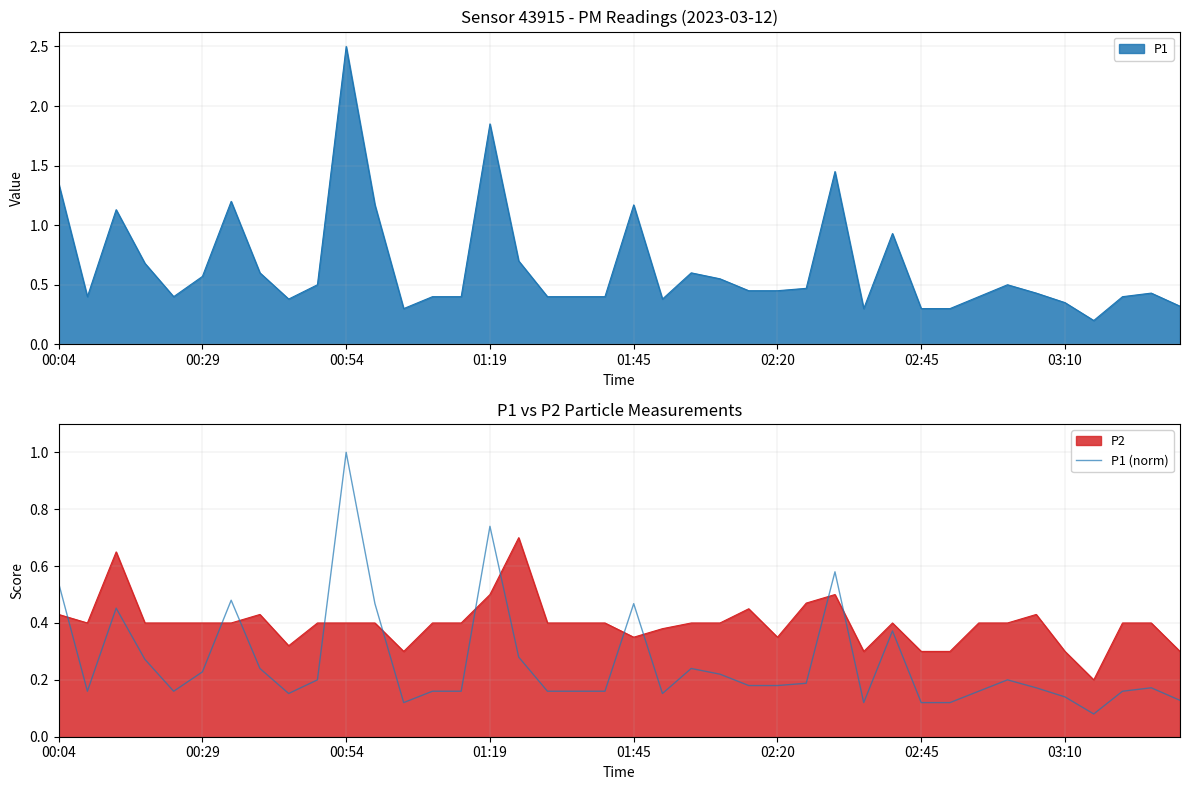

The chart shows a value of 0.2 at 26. True or false?

True